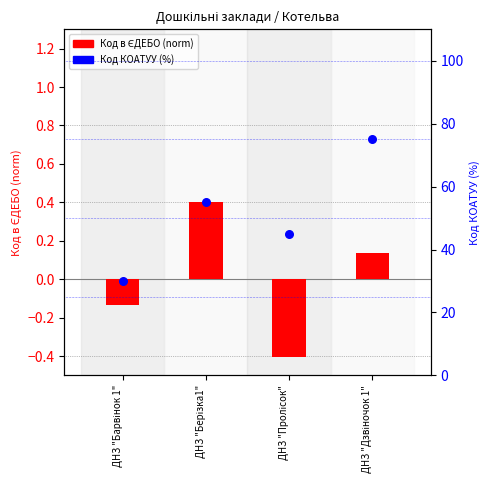

Which series has the largest Y range (max minus min)?

Код КОАТУУ (%)